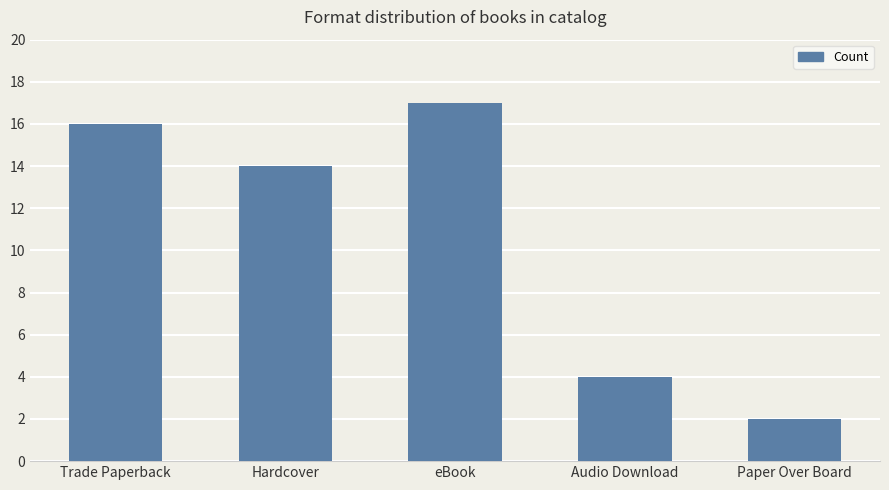

Is it true that the value at Hardcover is 14?

True